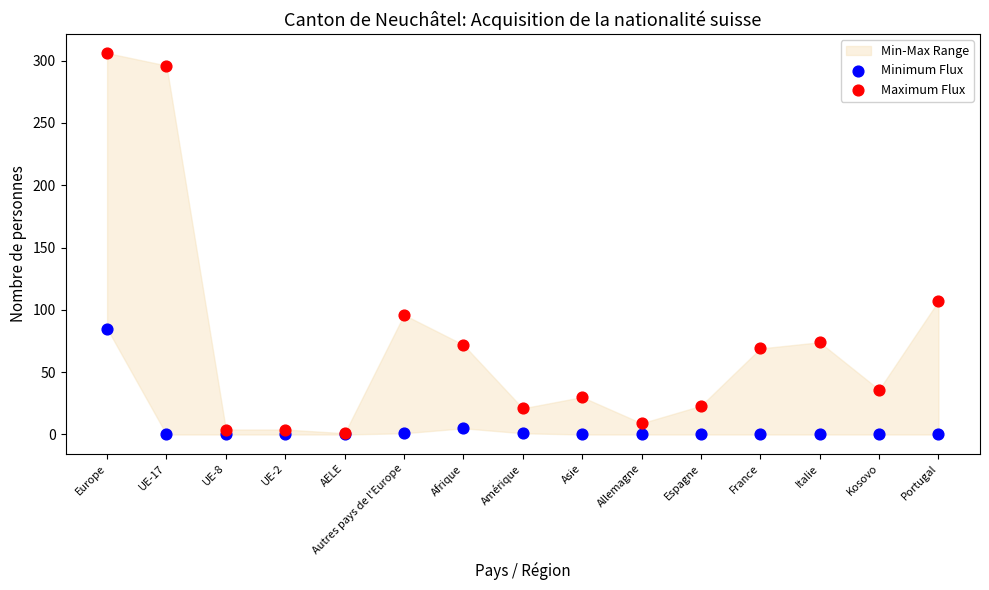

In the Maximum Flux series, what Y value is closest to 153?

107